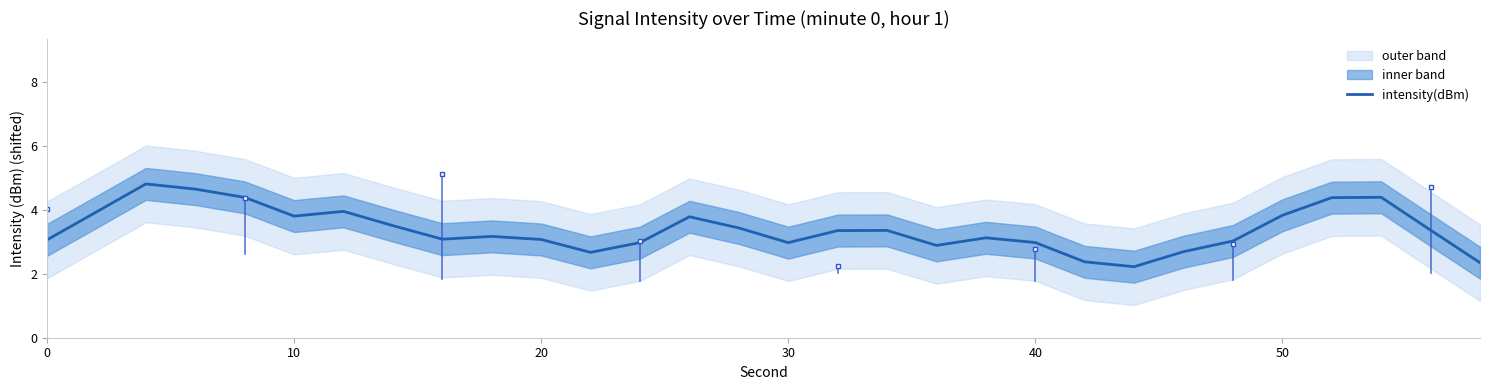

The value of intensity(dBm) at 30 is 3.0. True or false?

True